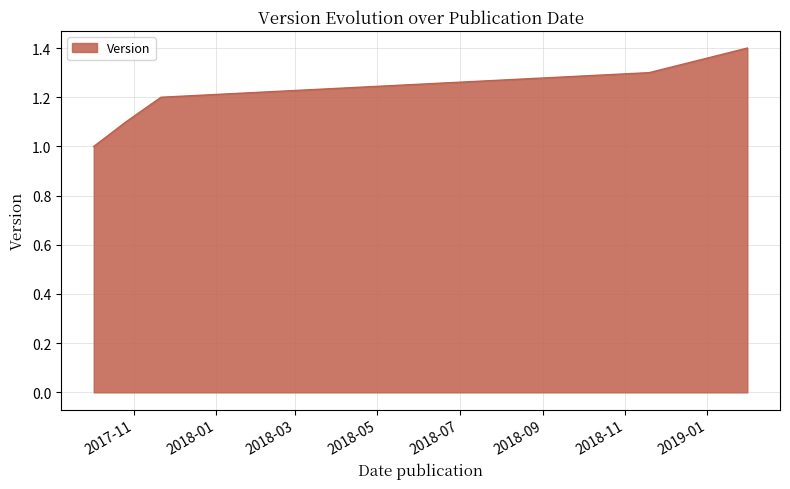

What is the greatest value displayed?

1.4